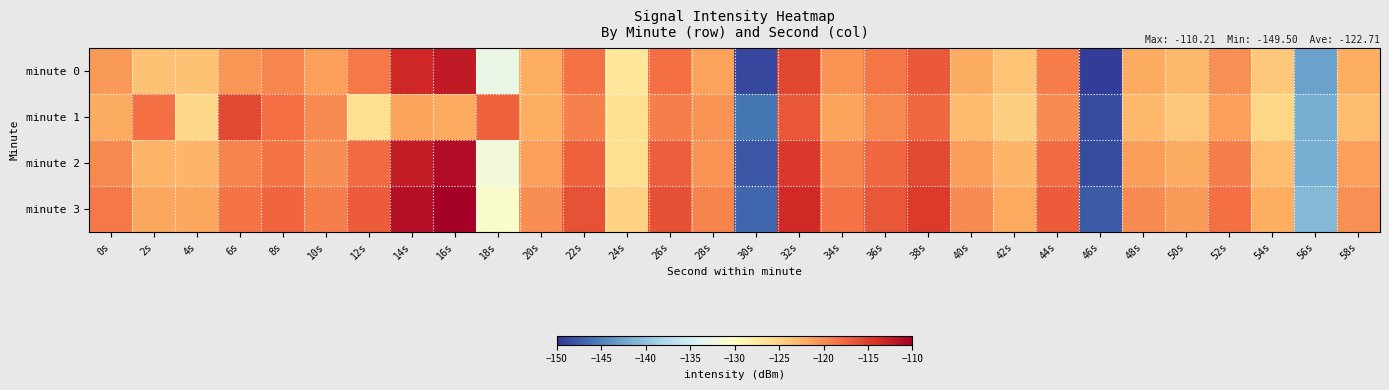

Reading left to right, transcribe all the data shown in this chart.

minute 0: 0s=-120.8	2s=-123.6	4s=-123.7	6s=-120.5	8s=-119.6	10s=-121.1	12s=-118.9	14s=-113.4	16s=-112.2	18s=-132.8	20s=-122.1	22s=-118.3	24s=-127.0	26s=-118.1	28s=-121.4	30s=-148.8	32s=-115.6	34s=-120.4	36s=-118.7	38s=-116.7	40s=-122.0	42s=-123.8	44s=-118.9	46s=-149.5	48s=-121.9	50s=-122.9	52s=-120.2	54s=-124.2	56s=-142.8	58s=-122.2
minute 1: 0s=-122.0	2s=-118.2	4s=-125.4	6s=-115.8	8s=-118.1	10s=-119.8	12s=-126.0	14s=-121.6	16s=-121.7	18s=-117.3	20s=-122.1	22s=-119.3	24s=-126.0	26s=-119.1	28s=-120.4	30s=-145.8	32s=-116.6	34s=-121.4	36s=-119.7	38s=-117.7	40s=-123.0	42s=-124.8	44s=-119.9	46s=-148.5	48s=-122.9	50s=-123.9	52s=-121.2	54s=-125.2	56s=-141.8	58s=-123.2
minute 2: 0s=-119.8	2s=-122.6	4s=-122.7	6s=-119.5	8s=-118.6	10s=-120.1	12s=-117.9	14s=-112.4	16s=-111.2	18s=-131.8	20s=-121.1	22s=-117.3	24s=-126.0	26s=-117.1	28s=-120.4	30s=-147.8	32s=-114.6	34s=-119.4	36s=-117.7	38s=-115.7	40s=-121.0	42s=-122.8	44s=-117.9	46s=-148.5	48s=-120.9	50s=-121.9	52s=-119.2	54s=-123.2	56s=-141.8	58s=-121.2
minute 3: 0s=-118.8	2s=-121.6	4s=-121.7	6s=-118.5	8s=-117.6	10s=-119.1	12s=-116.9	14s=-111.4	16s=-110.2	18s=-130.8	20s=-120.1	22s=-116.3	24s=-125.0	26s=-116.1	28s=-119.4	30s=-146.8	32s=-113.6	34s=-118.4	36s=-116.7	38s=-114.7	40s=-120.0	42s=-121.8	44s=-116.9	46s=-147.5	48s=-119.9	50s=-120.9	52s=-118.2	54s=-122.2	56s=-140.8	58s=-120.2